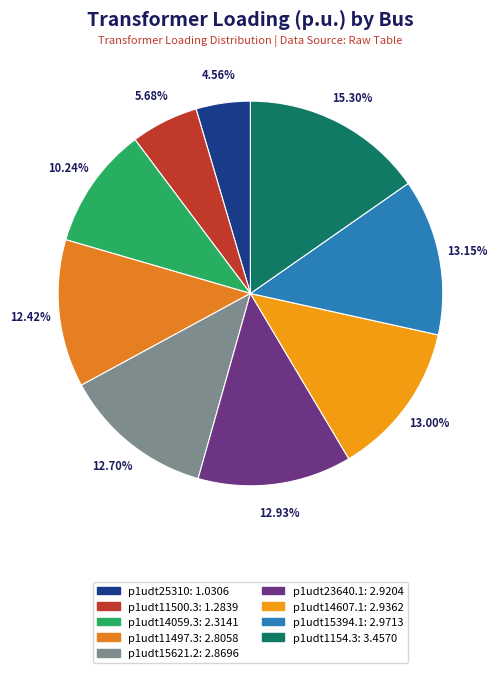

Is p1udt14607.1 the majority of the pie?

No